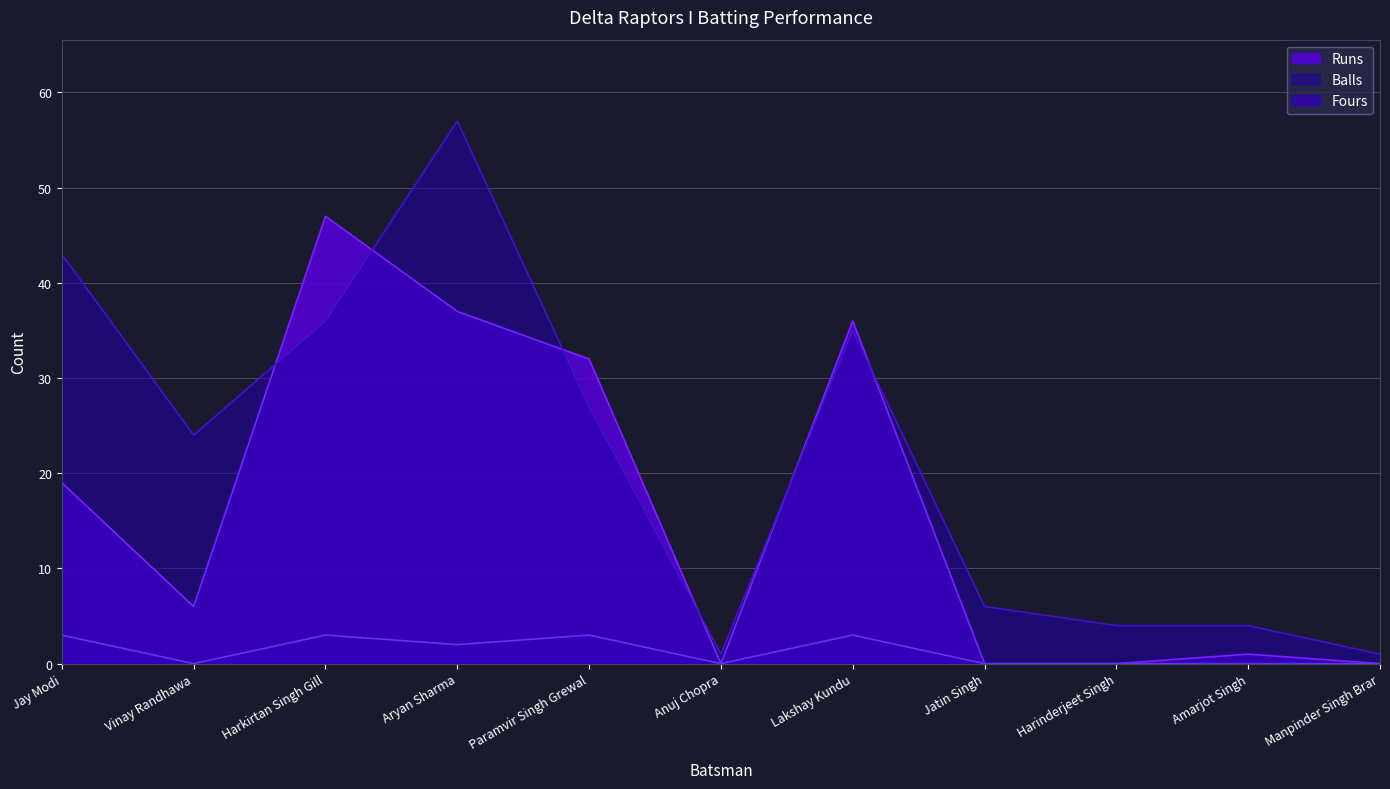

Which series has the largest total across all categories?

Balls